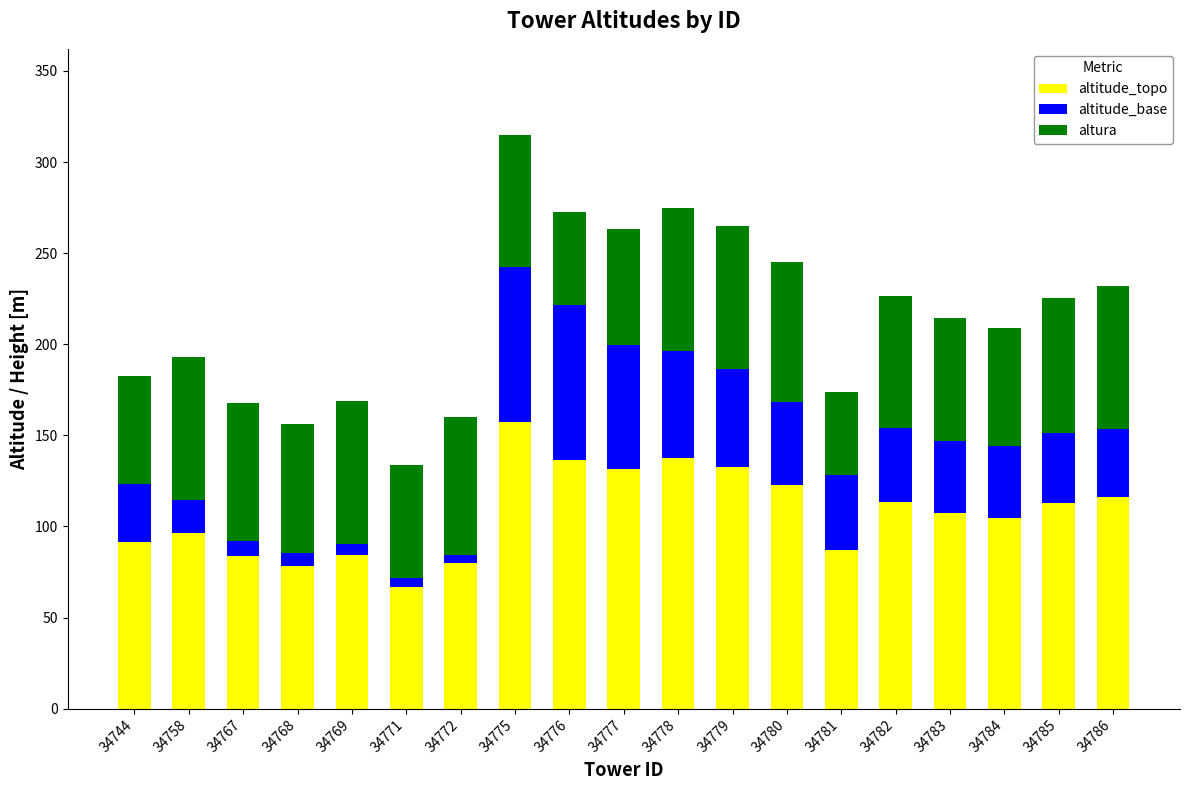

At which label does altitude_topo reach its peak?

34775